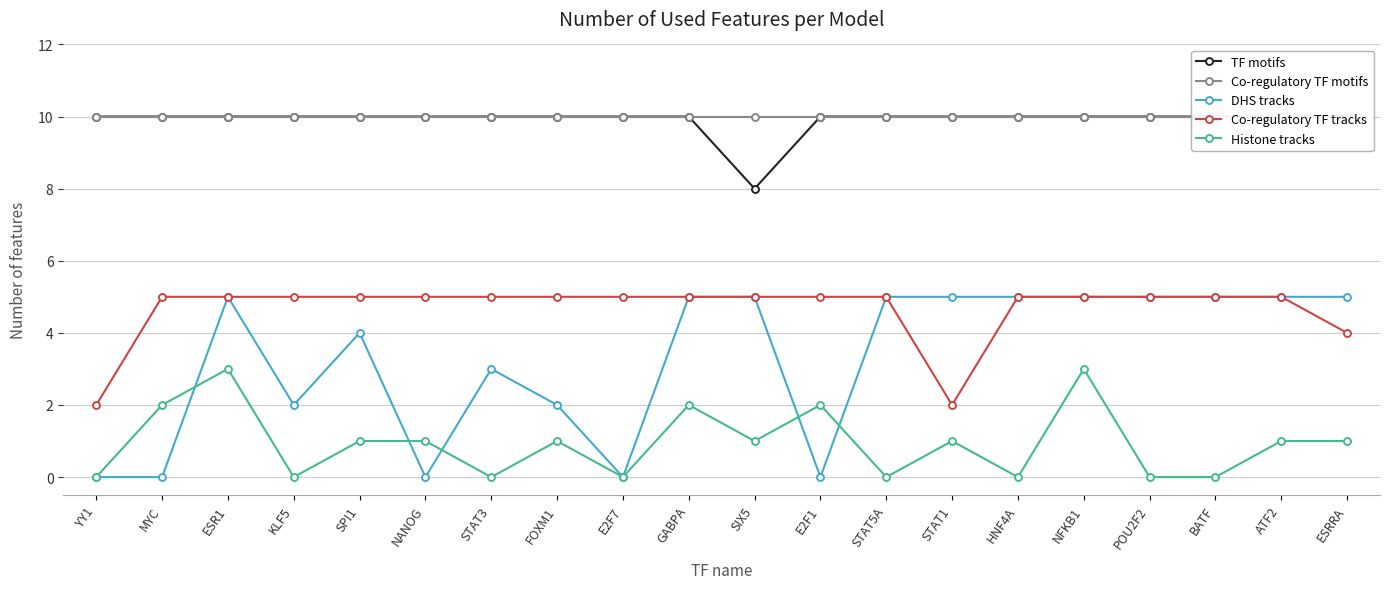

True or false: Co-regulatory TF motifs has more than 2 interior local peaks.

False